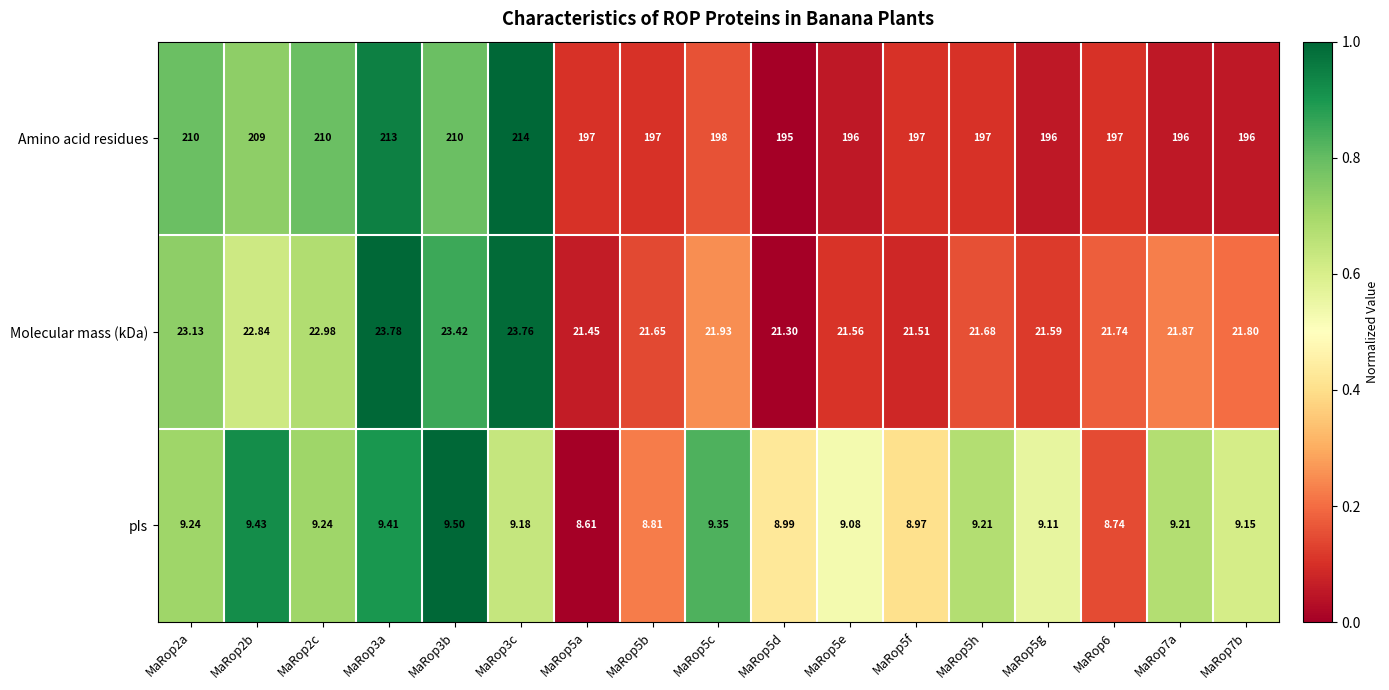

Rank the series by their maximum value, from highest to lowest.

Amino acid residues, Molecular mass (kDa), pIs